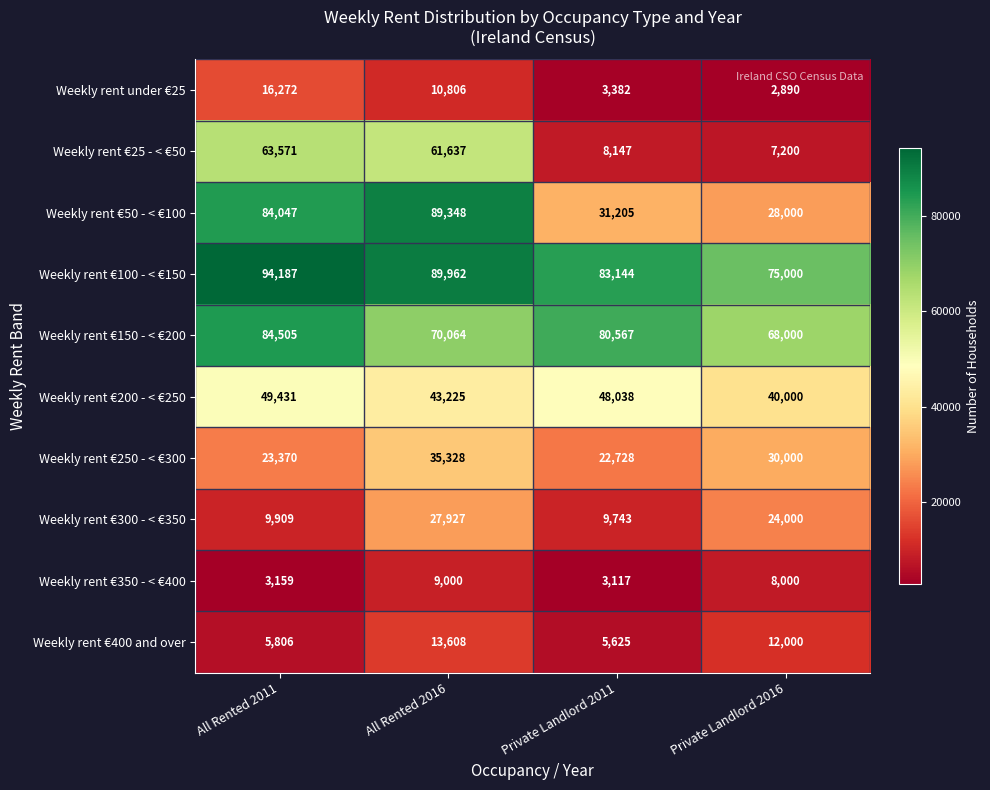

What is the average value of the Weekly rent €350 - < €400 series?

5819